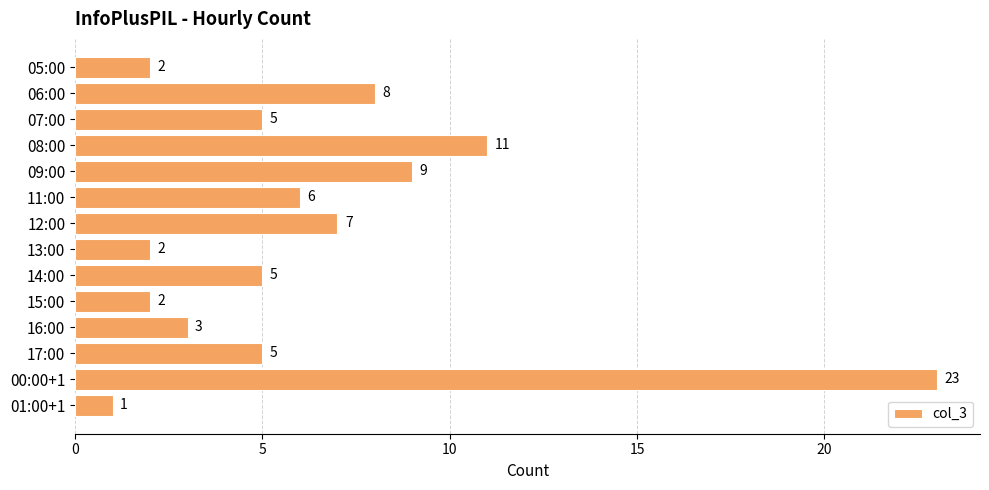

Between 14:00 and 08:00, which is larger?

08:00